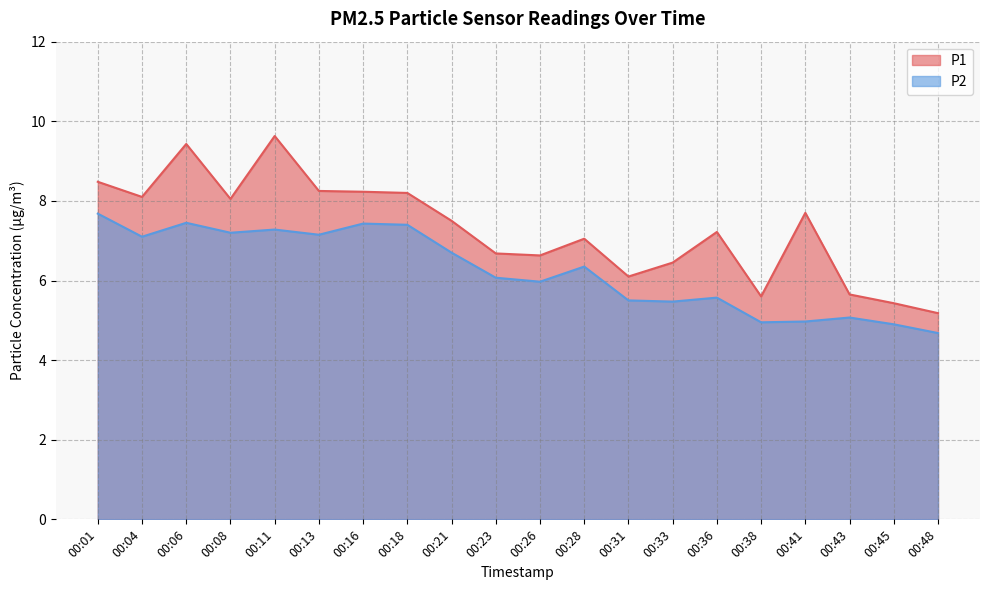

Reading left to right, extract all data points from this chart.

P1: 00:01=8.5	00:04=8.1	00:06=9.4	00:08=8.1	00:11=9.6	00:13=8.2	00:16=8.2	00:18=8.2	00:21=7.5	00:23=6.7	00:26=6.6	00:28=7.0	00:31=6.1	00:33=6.5	00:36=7.2	00:38=5.6	00:41=7.7	00:43=5.7	00:45=5.4	00:48=5.2
P2: 00:01=7.7	00:04=7.1	00:06=7.5	00:08=7.2	00:11=7.3	00:13=7.2	00:16=7.4	00:18=7.4	00:21=6.7	00:23=6.1	00:26=6.0	00:28=6.3	00:31=5.5	00:33=5.5	00:36=5.6	00:38=5.0	00:41=5.0	00:43=5.1	00:45=4.9	00:48=4.7